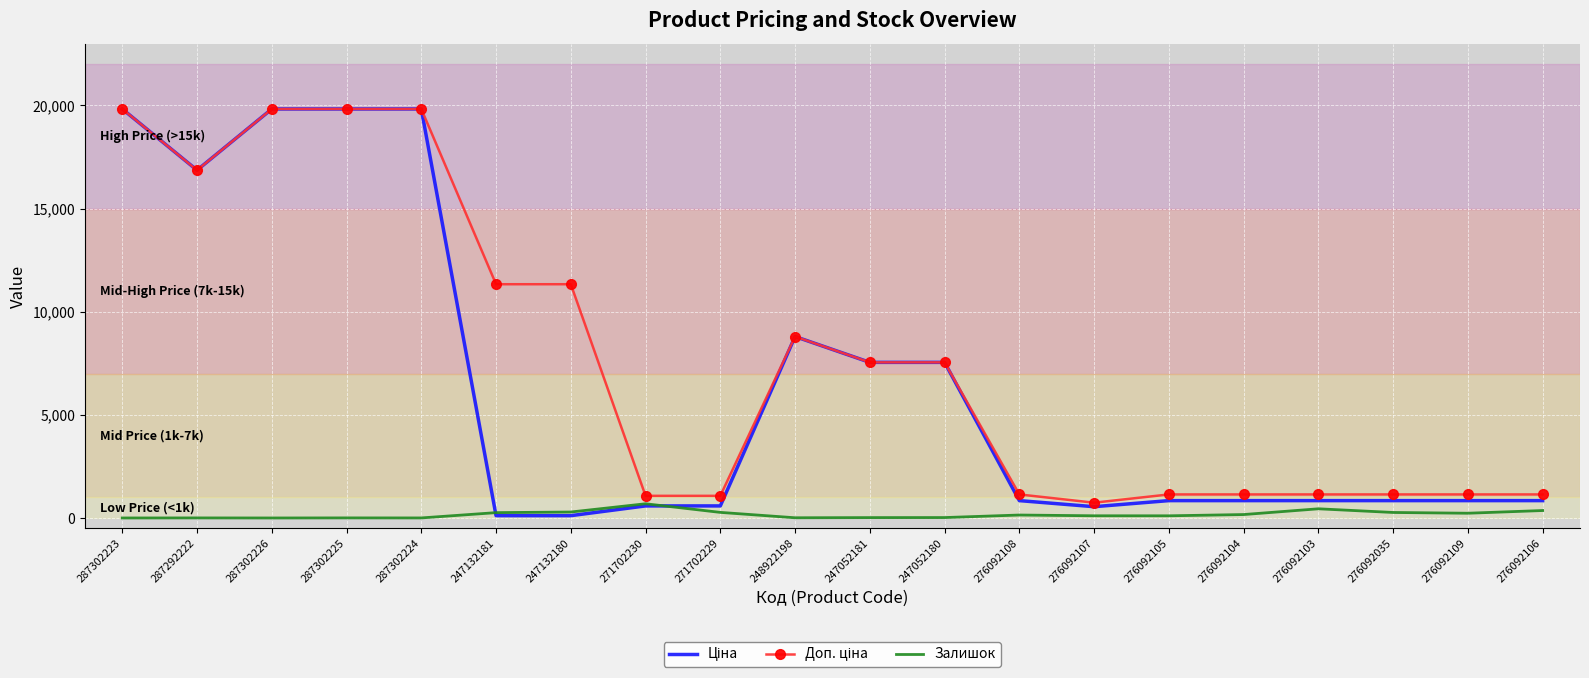

Reading left to right, what are all the values shown in this chart?

Ціна: 19831.1	16863.2	19831.1	19831.1	19831.1	113.3	113.3	586.0	586.0	8797.6	7545.9	7545.9	842.8	547.8	842.8	842.8	842.8	842.8	842.8	842.8
Доп. ціна: 19831.1	16863.2	19831.1	19831.1	19831.1	11334.0	11334.0	1074.5	1074.5	8797.6	7545.9	7545.9	1142.1	742.0	1142.1	1142.1	1142.1	1142.1	1142.1	1142.1
Залишок: 1.0	4.0	1.0	5.0	3.0	260.0	290.0	690.0	272.0	11.0	19.0	21.0	144.0	107.0	106.0	167.0	446.0	268.0	231.0	362.0